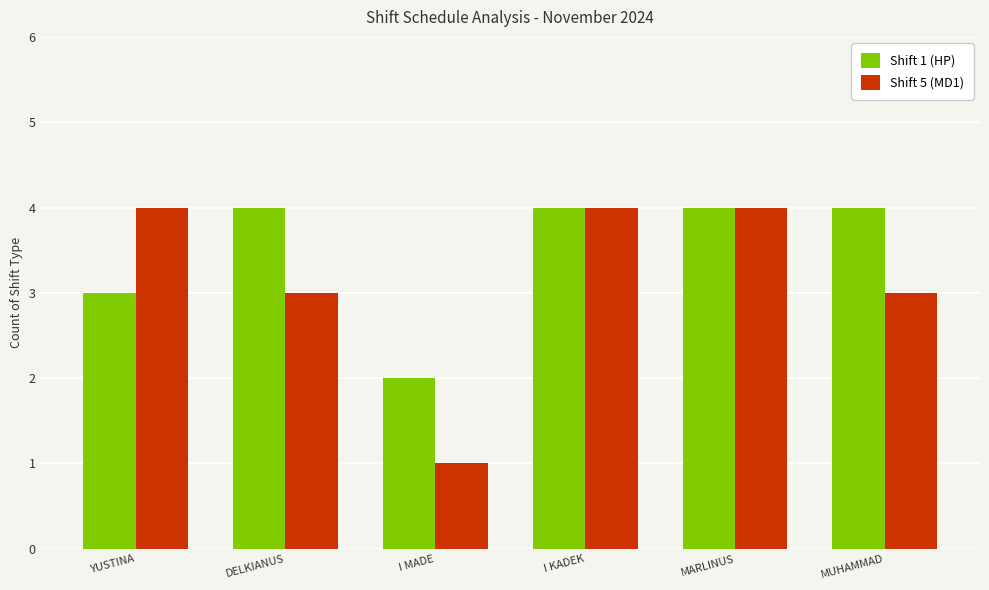

What is the difference between the Shift 5 (MD1) values at MUHAMMAD and I MADE?

2